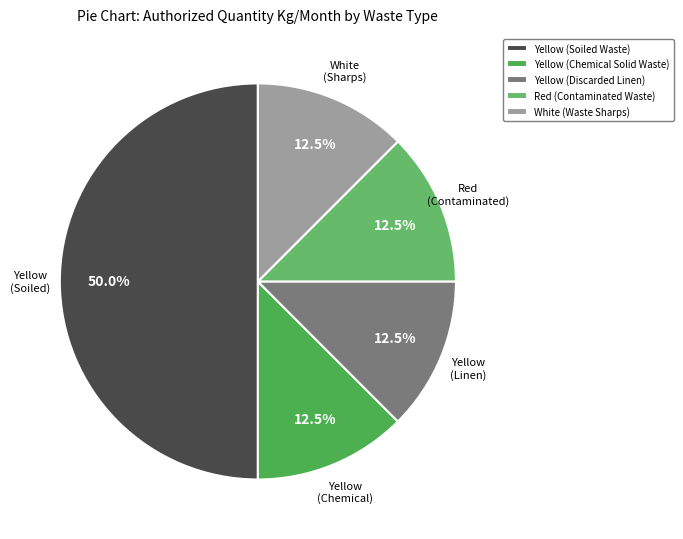

Count the number of slices in the pie.

5